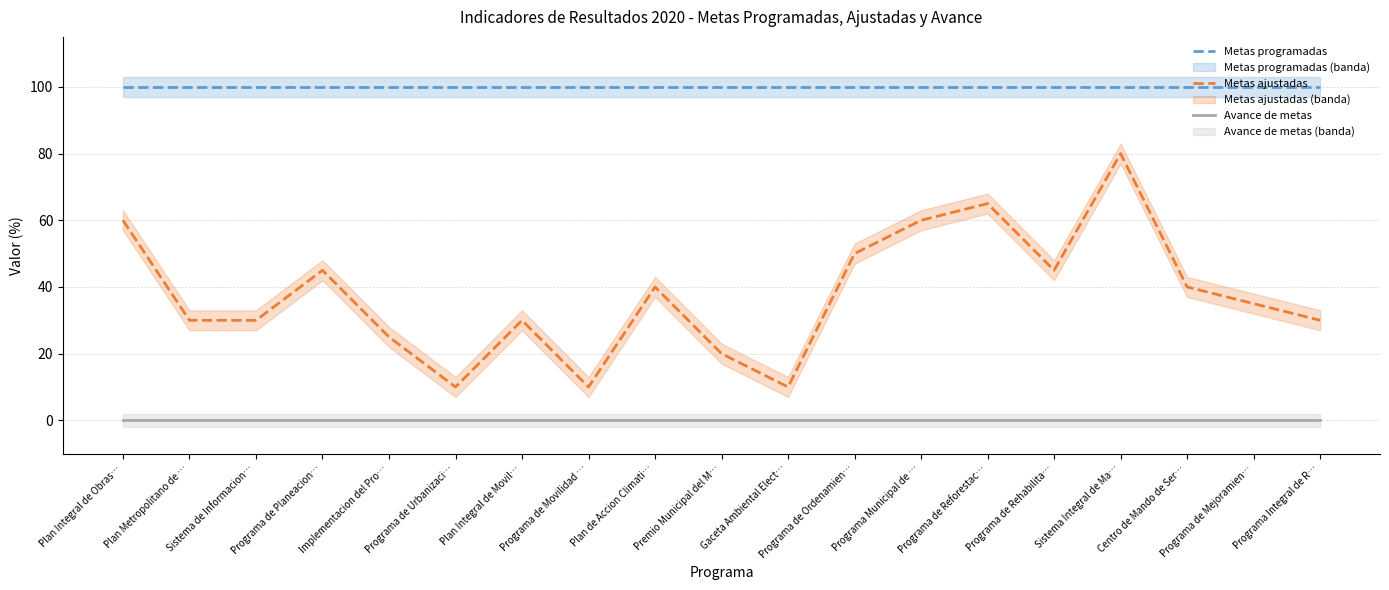

Rank the series by their maximum value, from highest to lowest.

Metas programadas, Metas ajustadas, Avance de metas